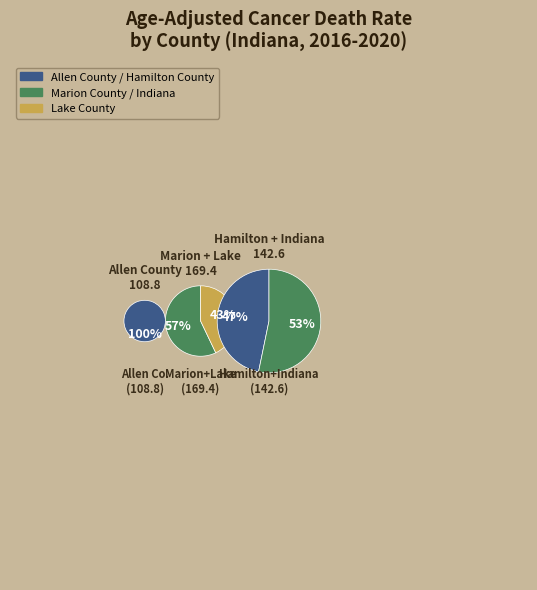

What is the change in value from Marion County to Hamilton County?

-30.0